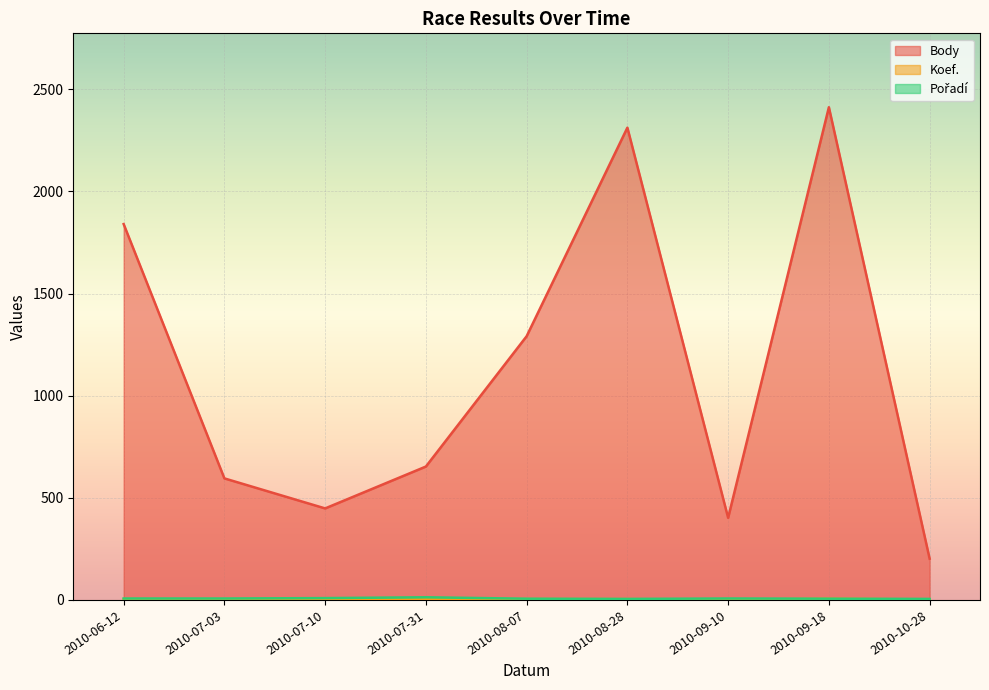

How many lines are shown in the chart?

3